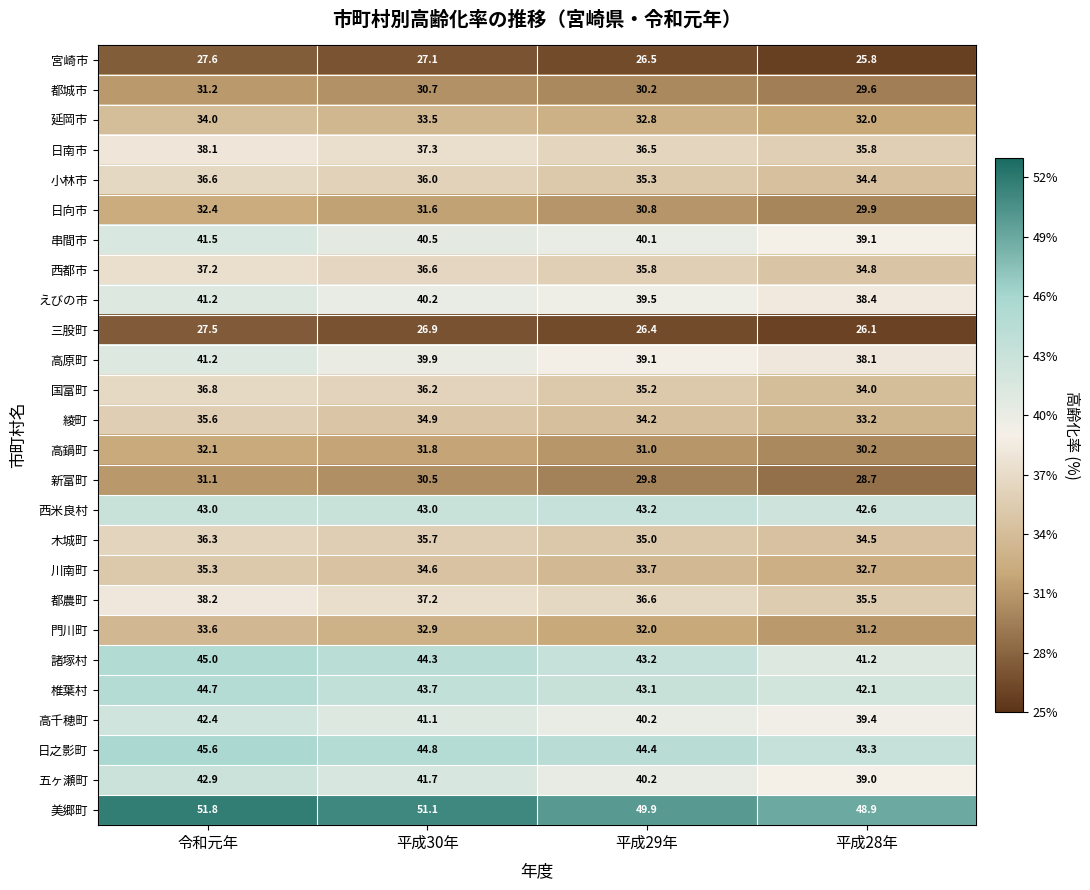

What is the difference between the highest and lowest values at 令和元年?

24.3